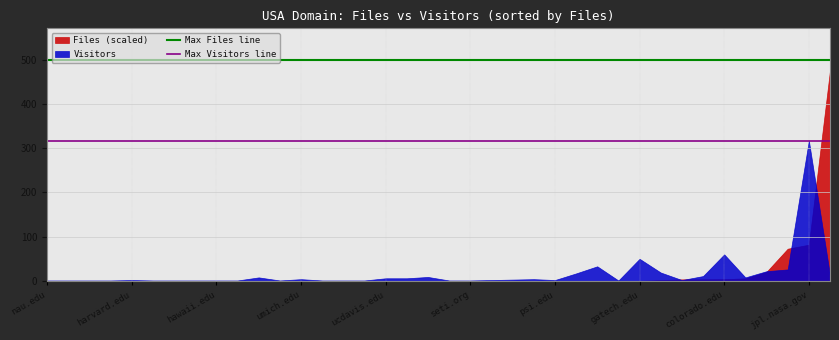

Does the chart display data point markers on the line(s)?

No